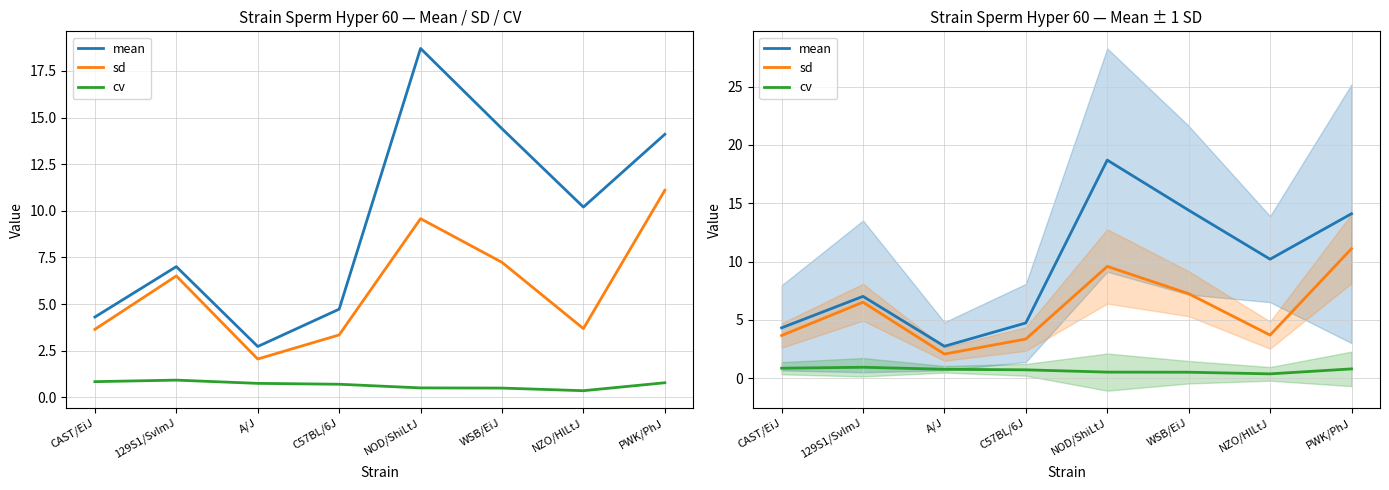

At which category does sd reach its first local valley?

A/J